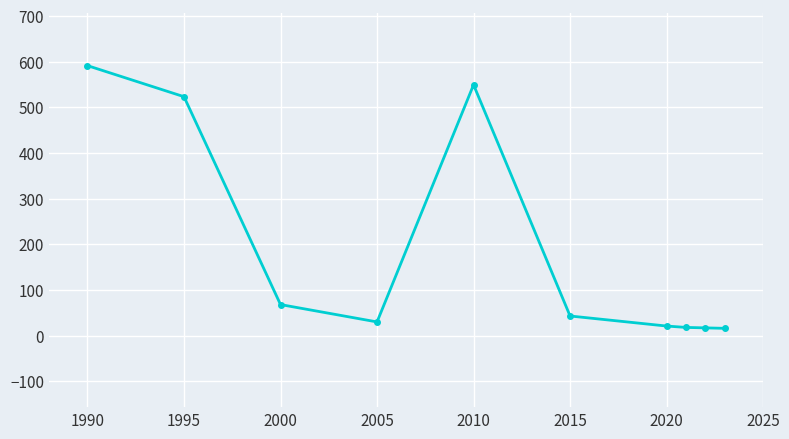

What is the average value?

188